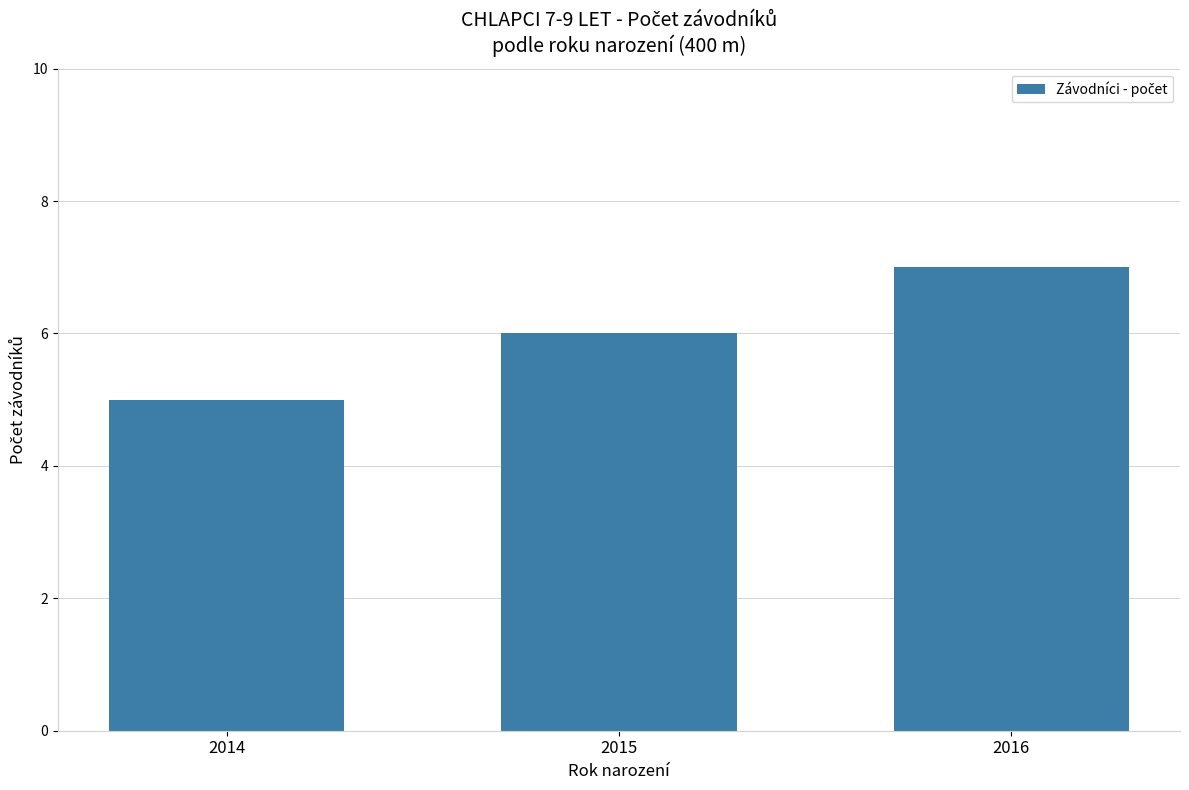

Reading right to left, extract all data points from this chart.

2016=7	2015=6	2014=5